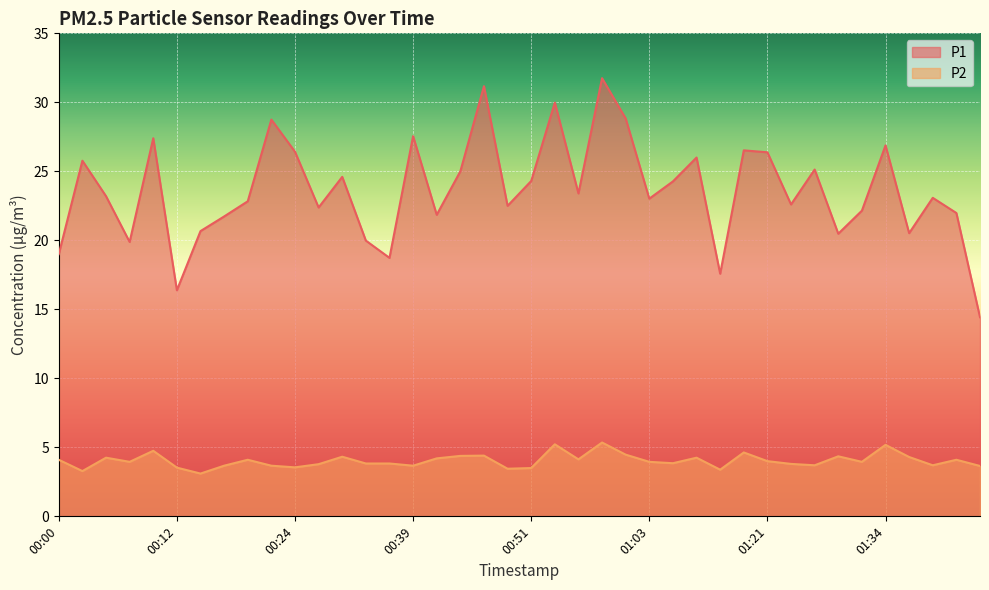

At how many categories does at least one series exceed 20?

33